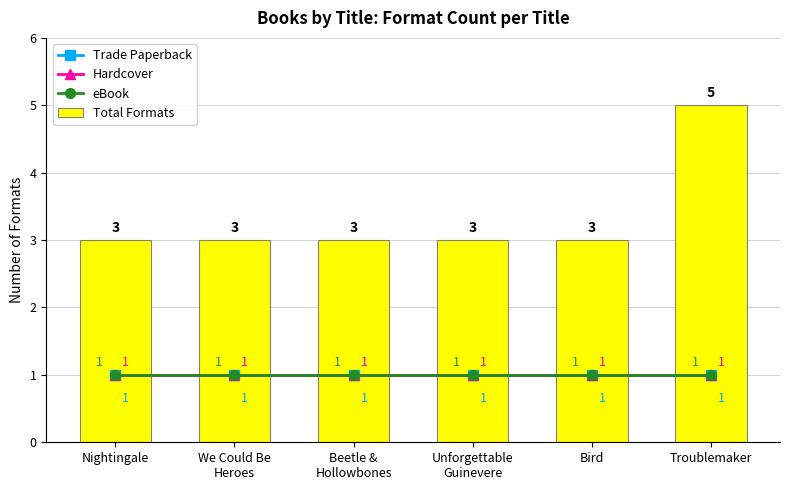

True or false: eBook has a value of 0 at Unforgettable
Guinevere.

False